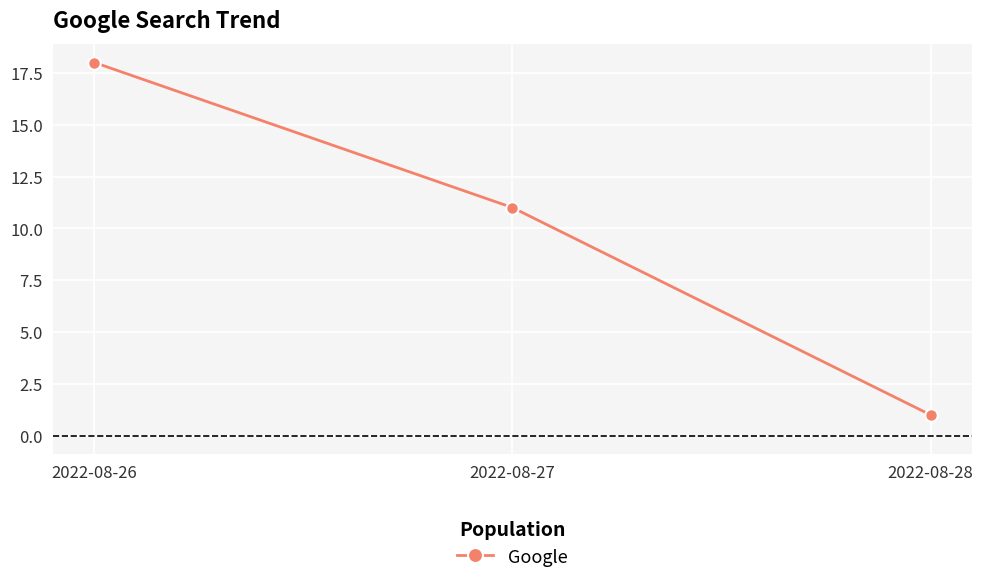

How many lines are shown in the chart?

1